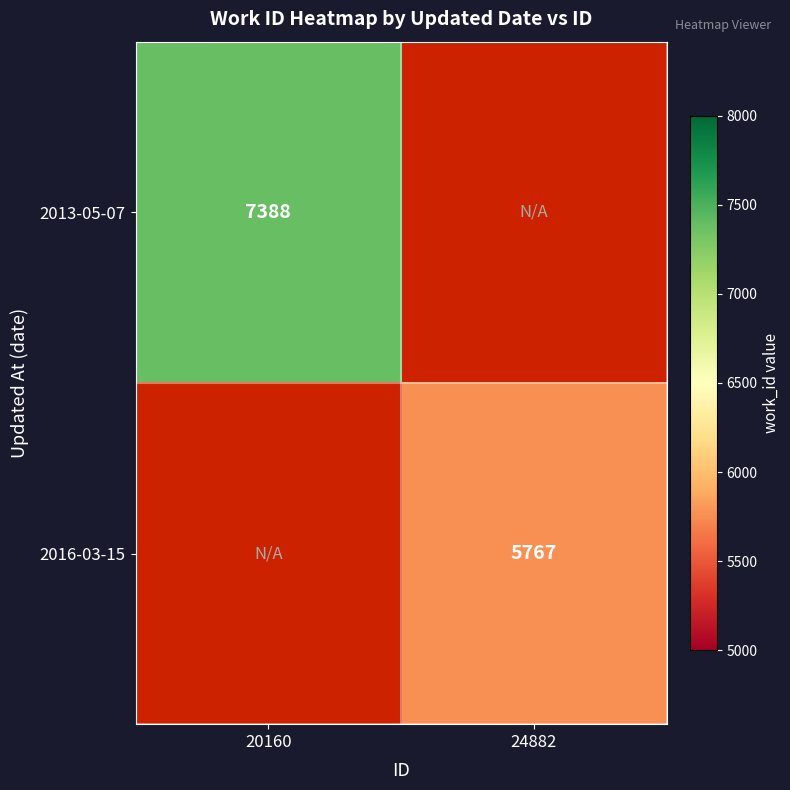

The value of 2016-03-15 at 24882 is 5767. True or false?

True